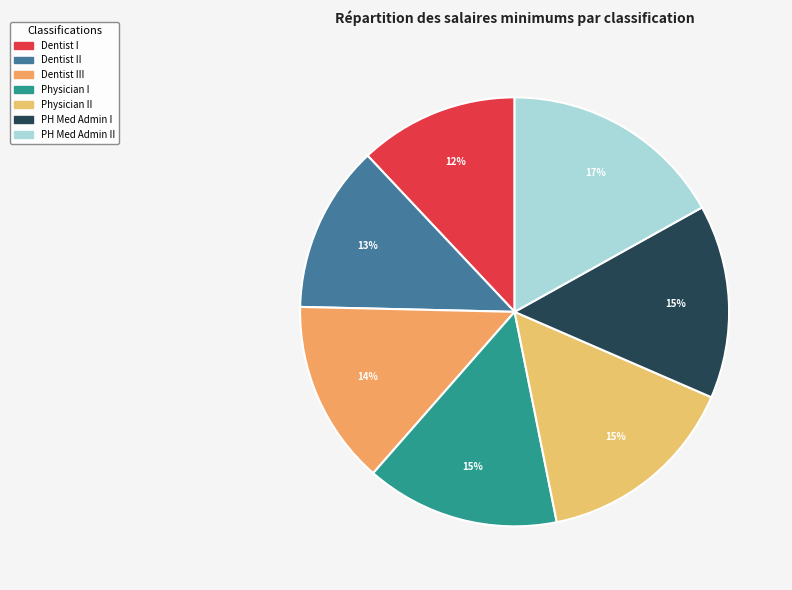

Which slice is the smallest?

Dentist I